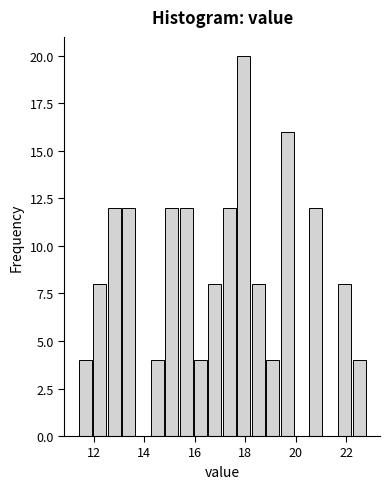

Around what value on the x-axis is the tallest bar? Give the approximate position of its centre, as read against the axis.

18.0